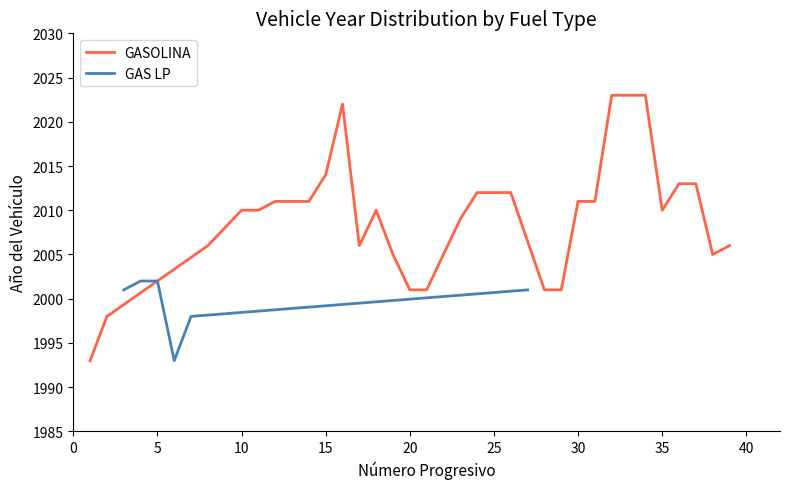

What is the highest value of the GAS LP series?

2002